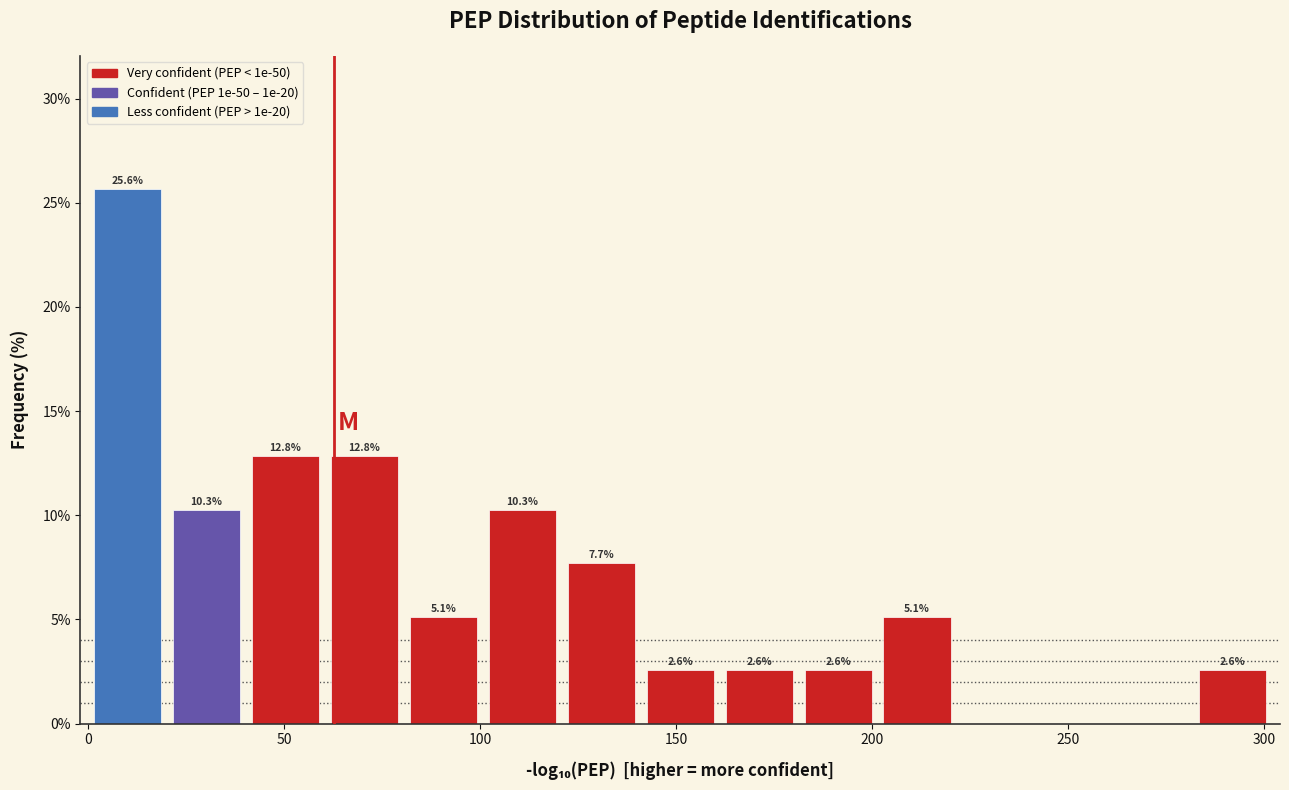

Over which range of the x-axis is the bar tallest?

0 to 20